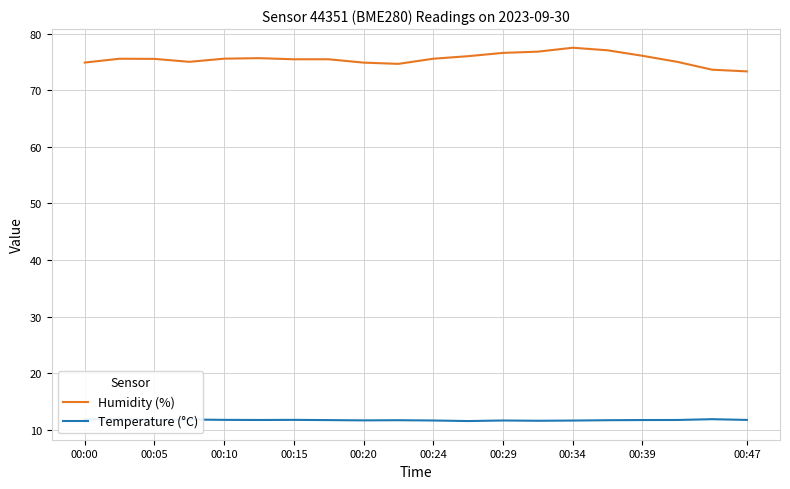

True or false: Humidity (%) has a value of 75.5 at 00:15.

True